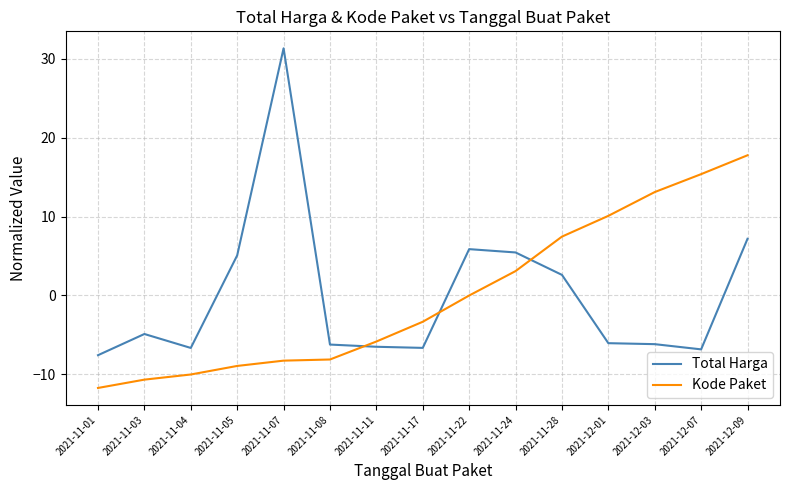

Rank the series at 2021-12-01 from lowest to highest value.

Total Harga, Kode Paket